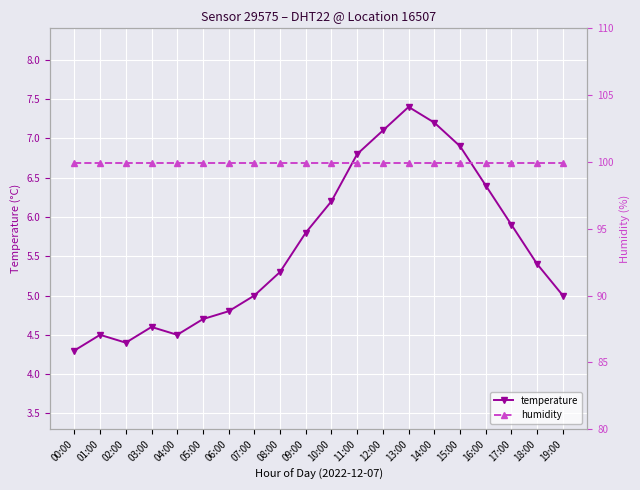

The value of temperature at 05:00 is 1.5. True or false?

False